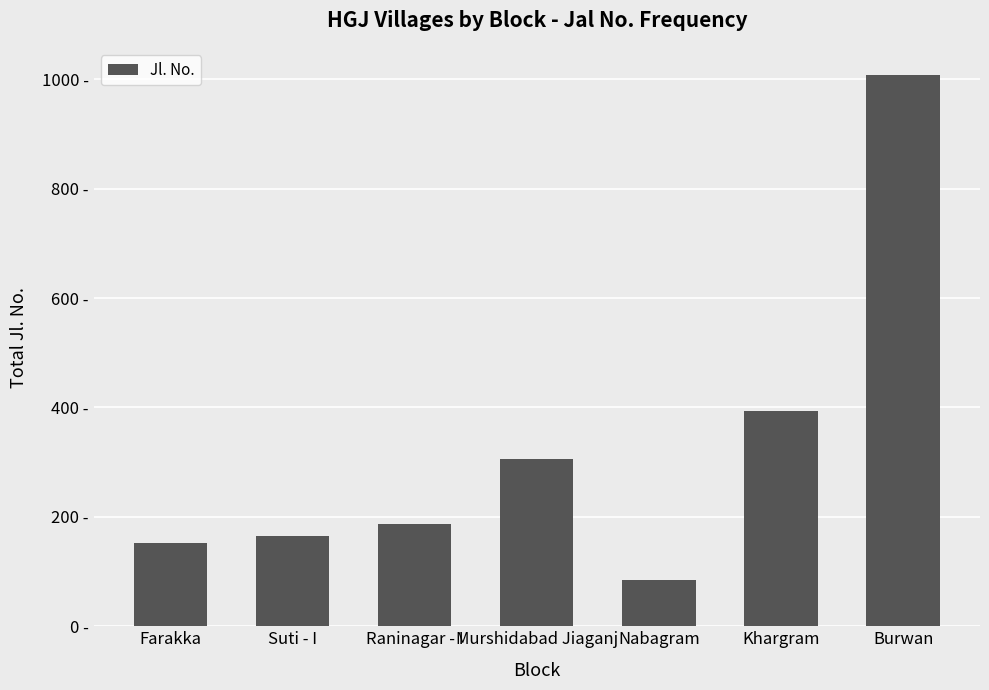

At which category does the chart reach its minimum across all series?

Nabagram